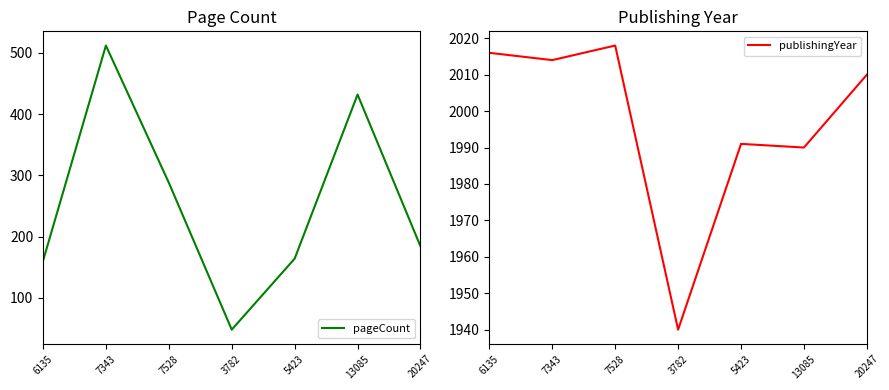

What is the difference between the highest and lowest values at 7343?

1502